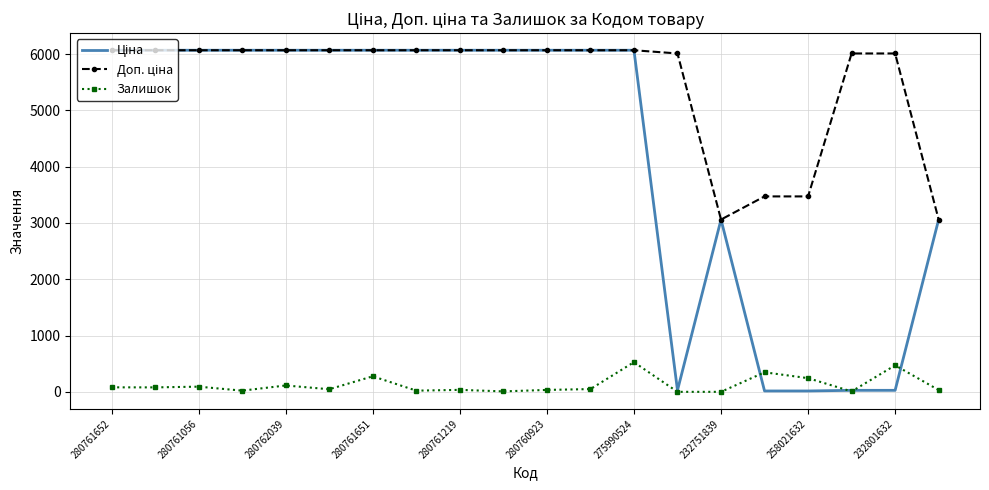

What is the greatest value displayed?

6067.2